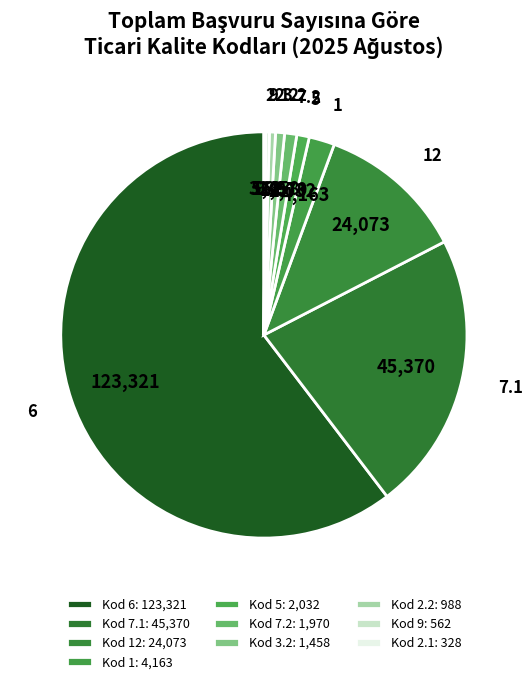

Is the sum of 2.2 and 6 greater than half?

Yes